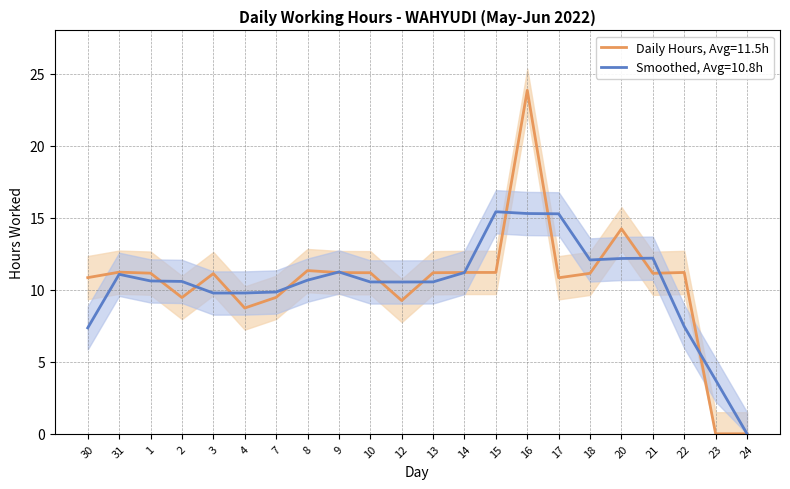

What position from the left is 20?

18